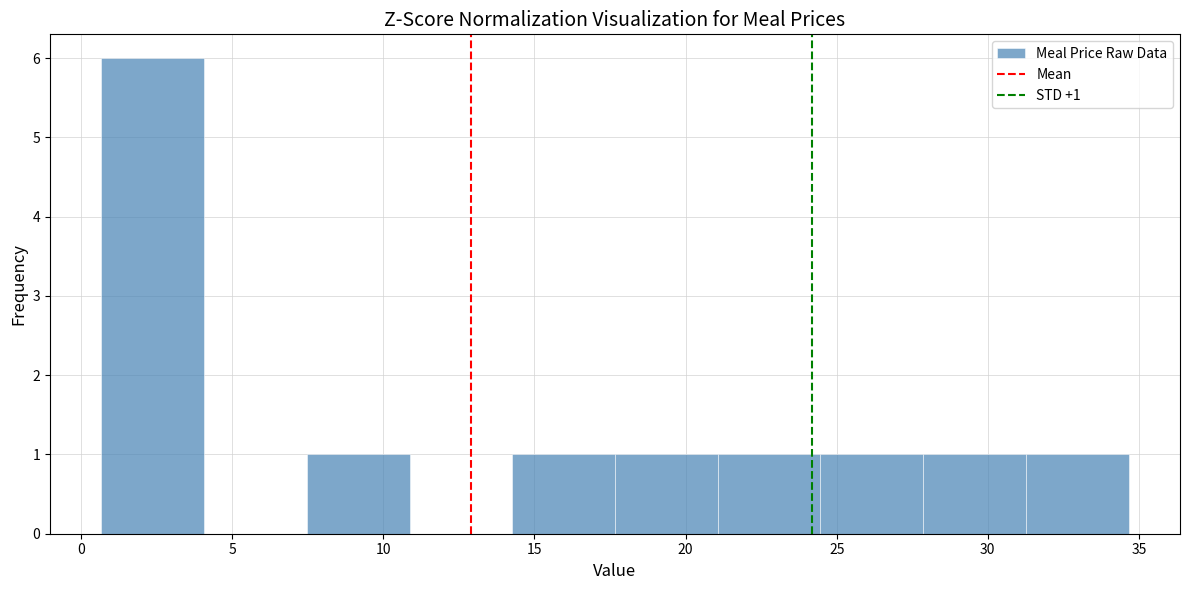

Over which range of the x-axis is the bar tallest?

0.5 to 4.0